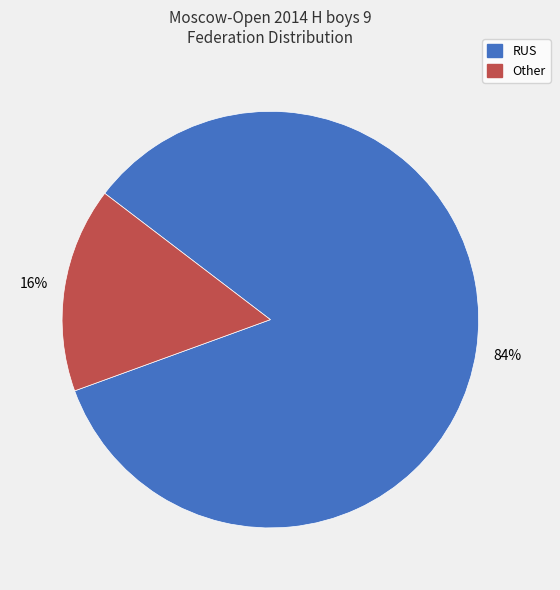

To the nearest percent, what is the average slice percentage?

50%